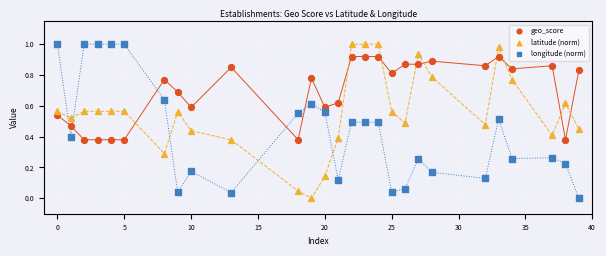

Across all data points, what is the range of X values (max minus min)?

39.0